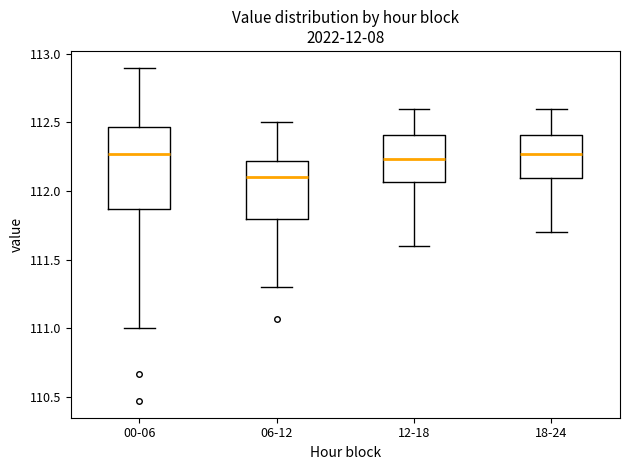

Comparing the boxes themselves (not the whiskers), which one is the tallest?

00-06